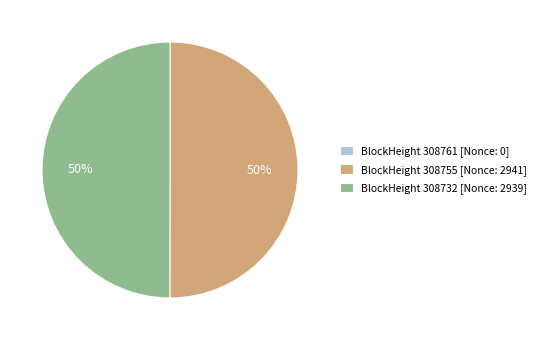

Combined, do BlockHeight 308732 [Nonce: 2939] and BlockHeight 308755 [Nonce: 2941] account for over 50%?

Yes